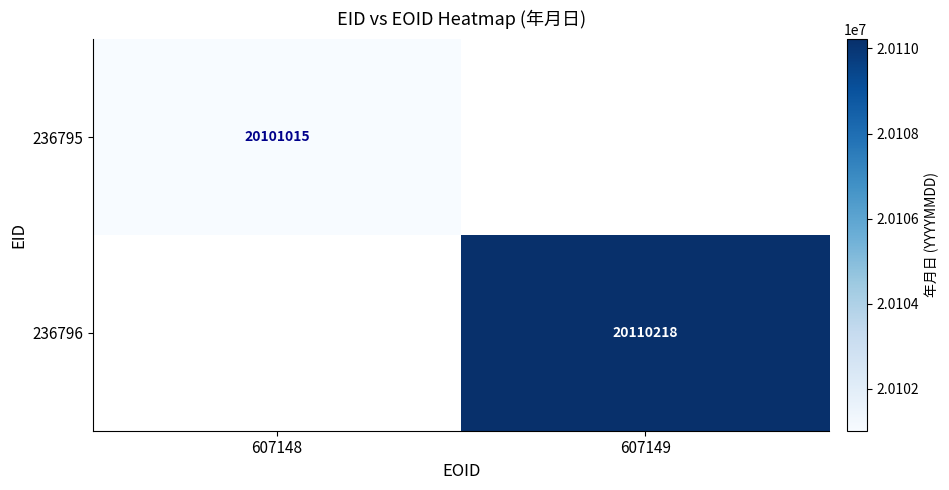

Is it true that 236796 equals 20110218 at 607149?

True